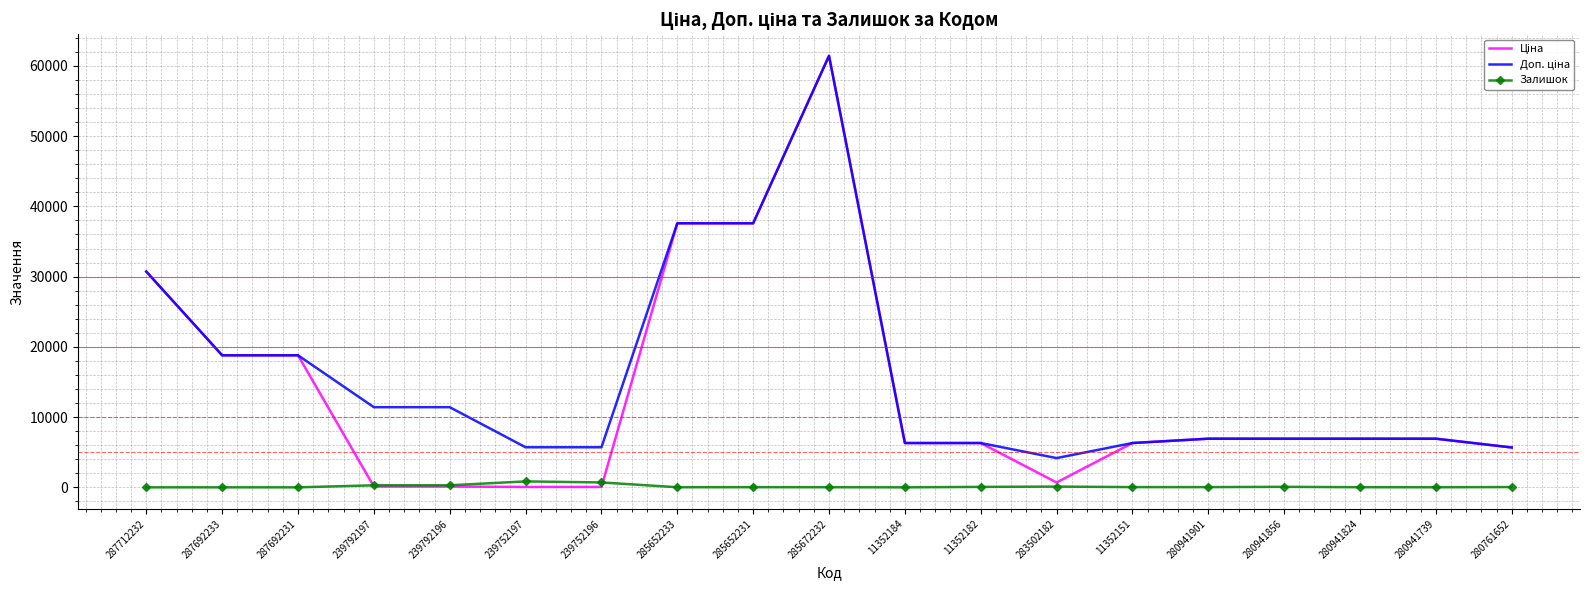

At which category is the sum across all series the highest?

285672232